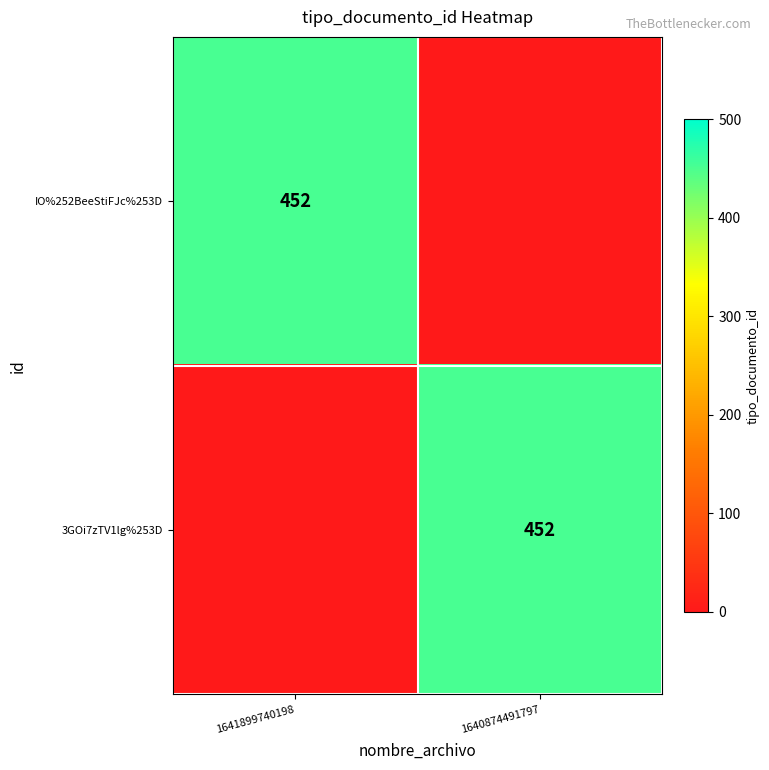

The value of 3GOi7zTV1lg%253D at 1641899740198 is 0. True or false?

True